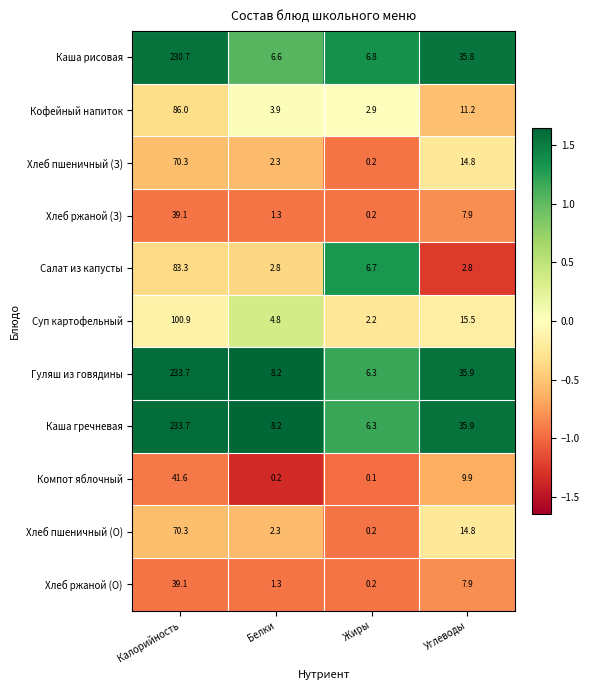

What is the spread (max minus min) of values at Жиры?

6.7